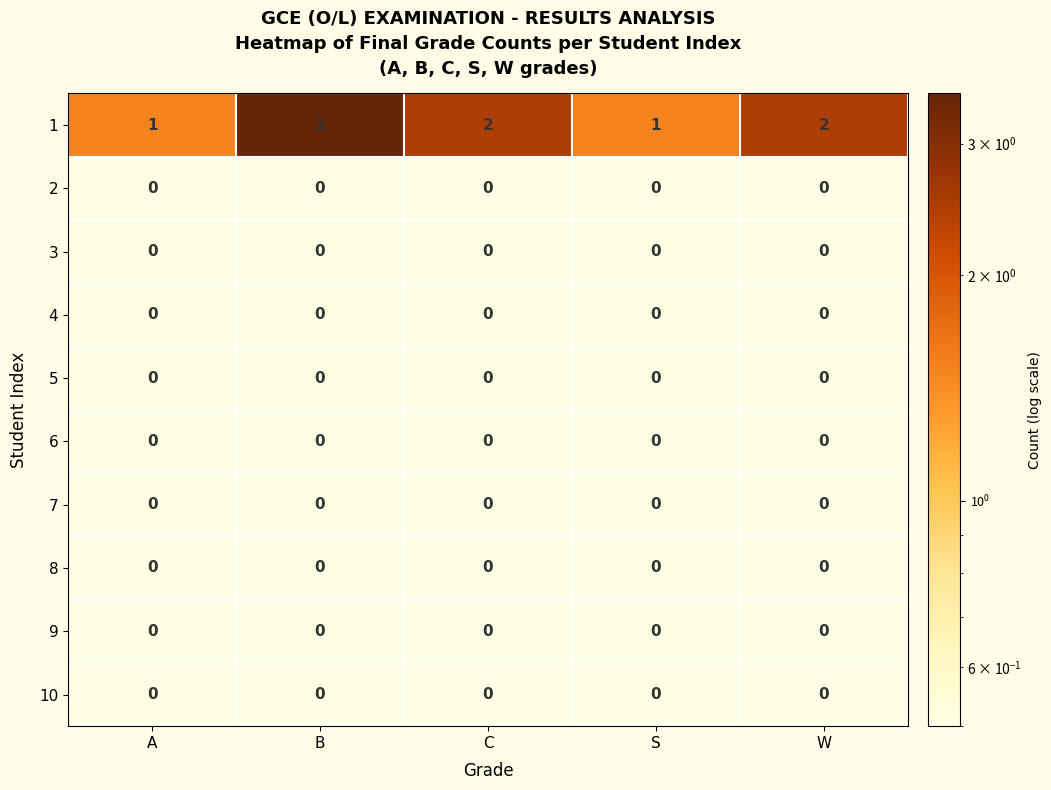

What is the total value across all series at B?

3